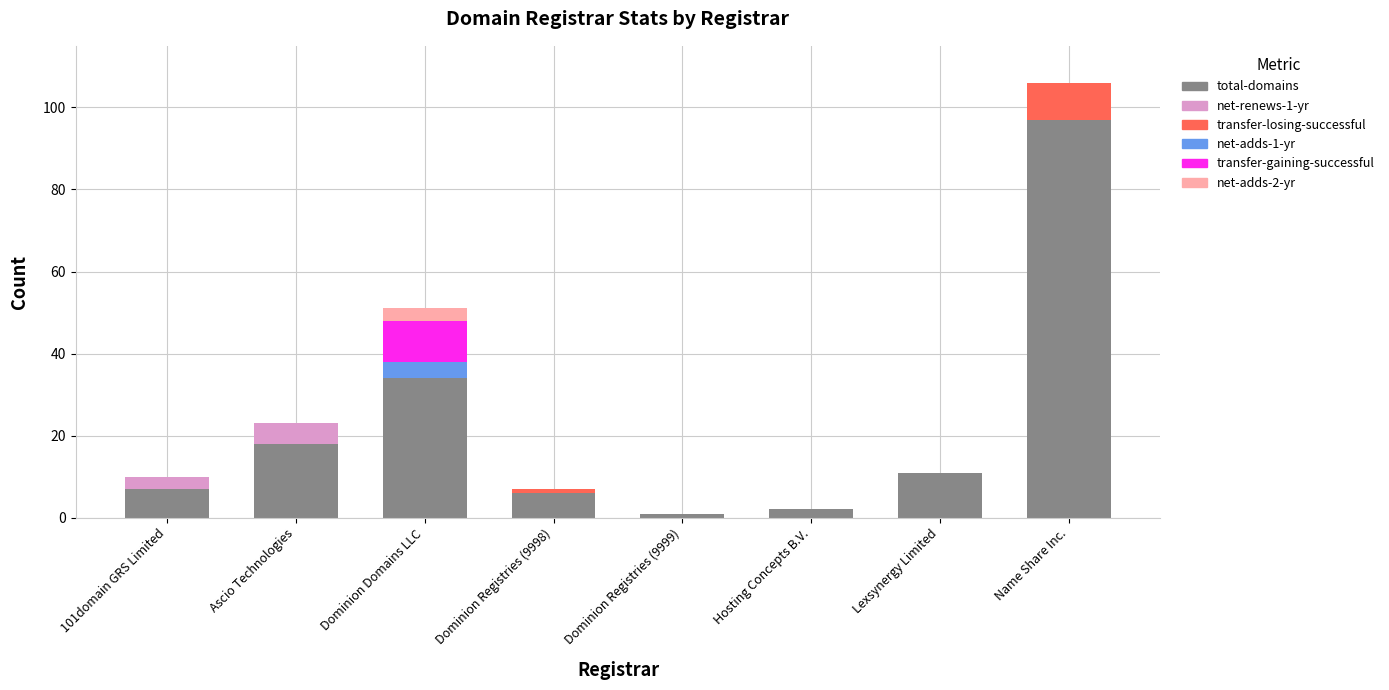

What is the highest value of the total-domains series?

97